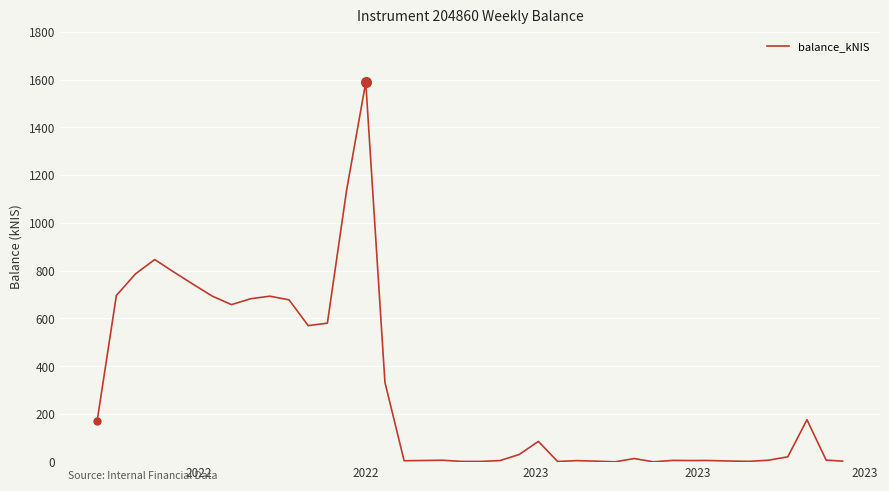

What is the difference between the maximum and minimum values?

1588.8